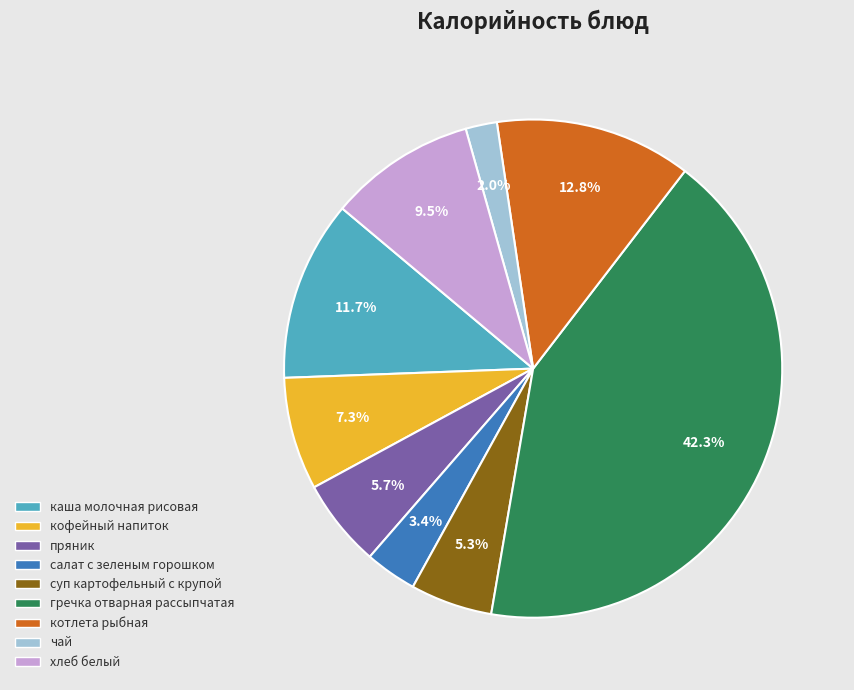

What percentage is the кофейный напиток slice, to the nearest percent?

7%